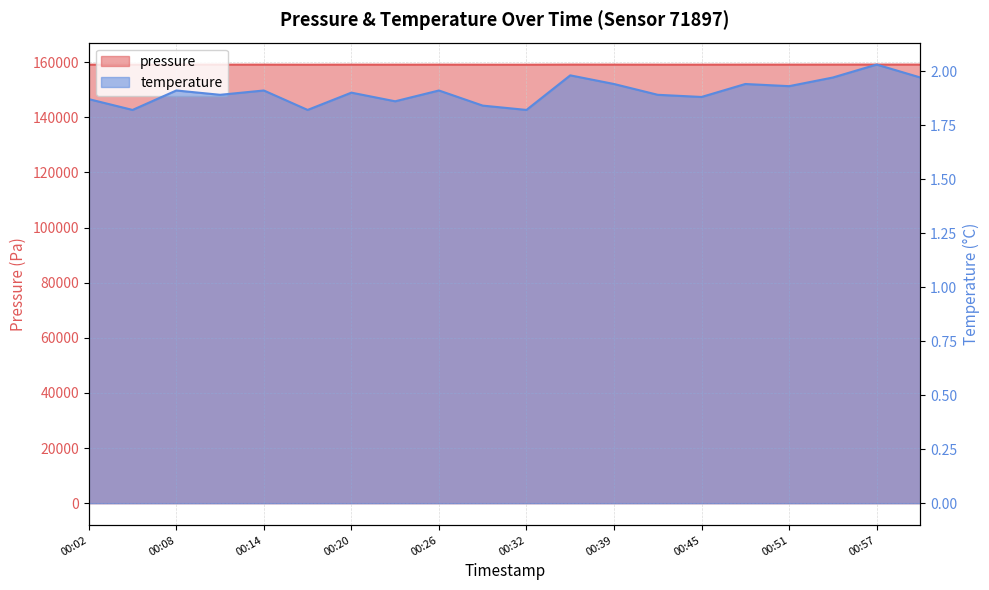

The value of pressure at 00:45 is 159096.6. True or false?

True